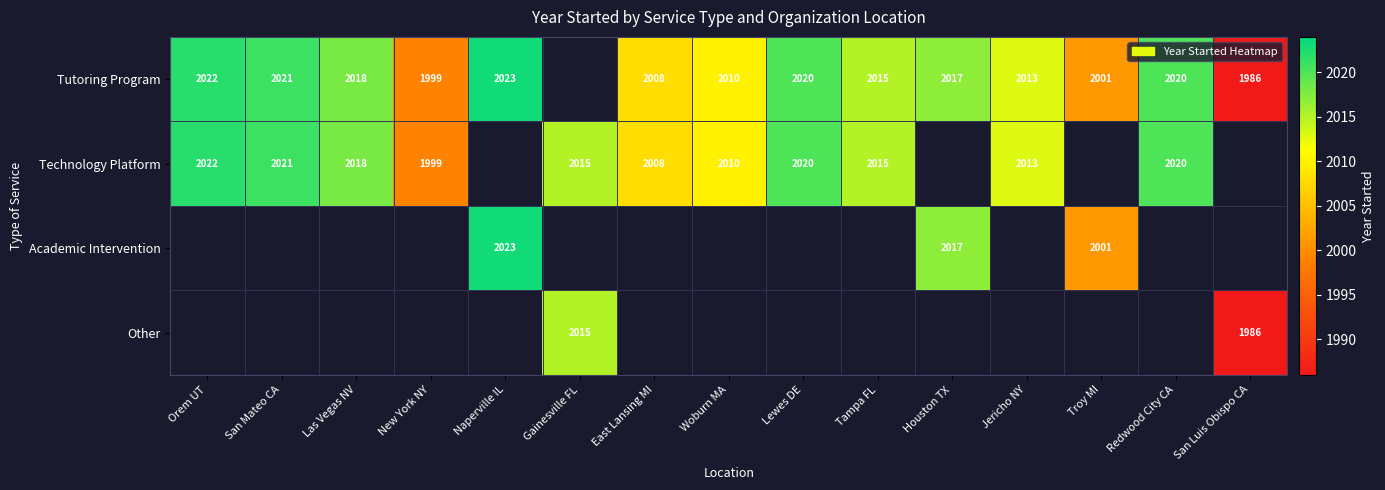

True or false: Technology Platform has a value of 1058 at Gainesville FL.

False